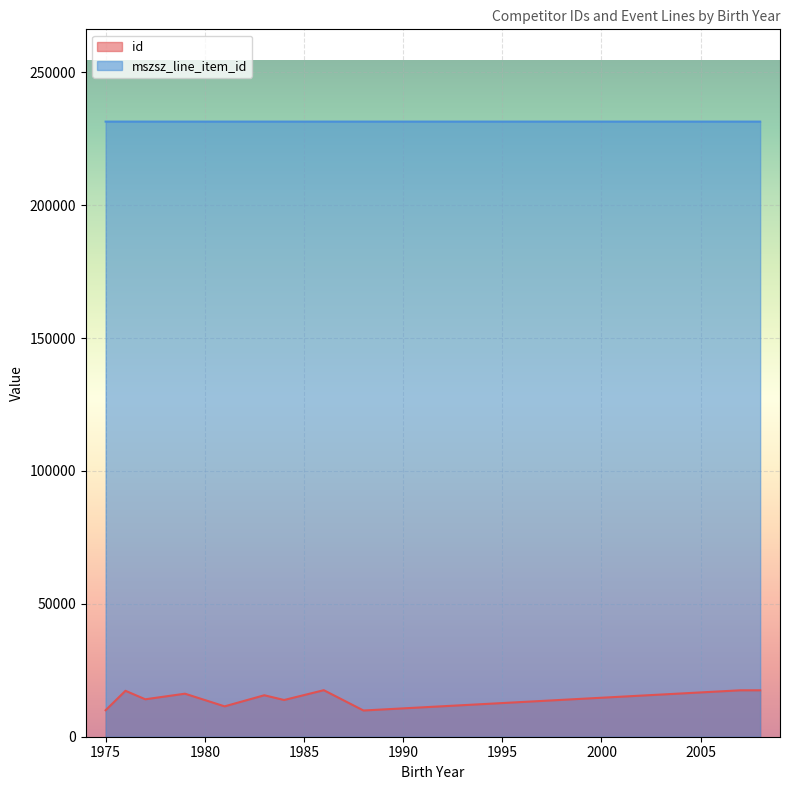

What is the total value across all series at 1984?

245871